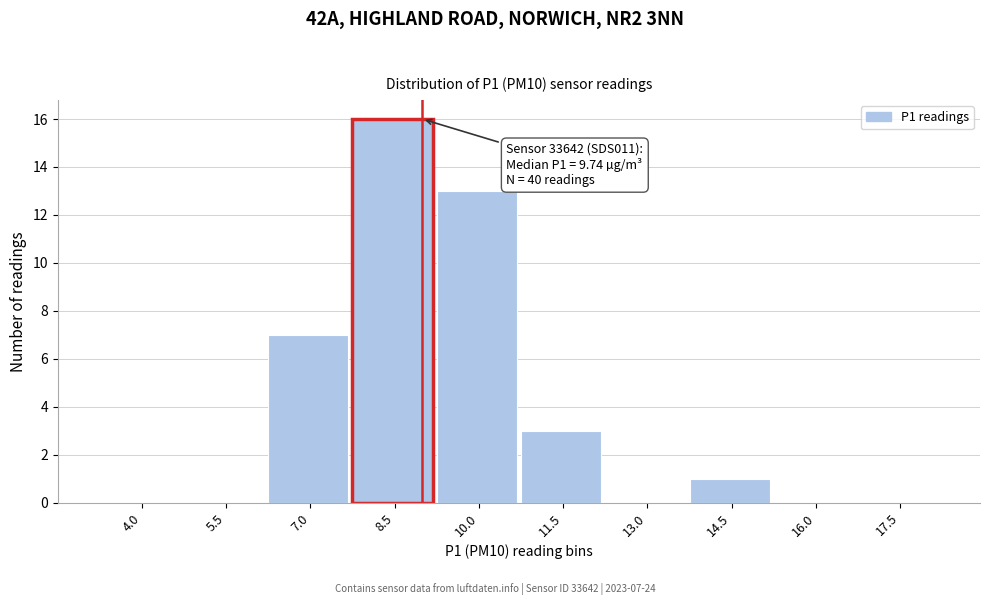

Reading right to left, transcribe all the data shown in this chart.

17.5=0	16.0=0	14.5=1	13.0=0	11.5=3	10.0=13	8.5=16	7.0=7	5.5=0	4.0=0